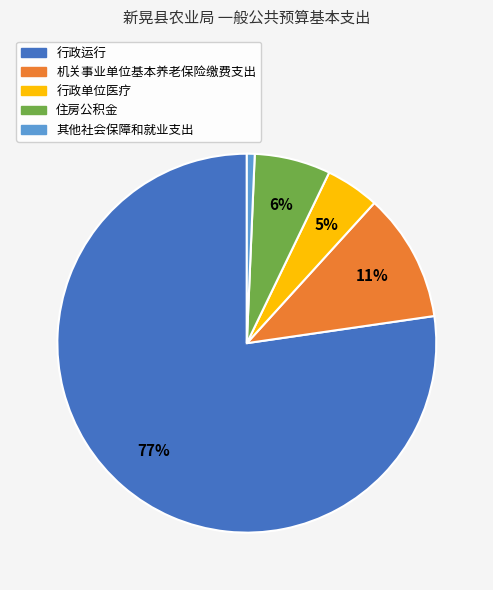

Which has a higher value, 机关事业单位基本养老保险缴费支出 or 行政运行?

行政运行